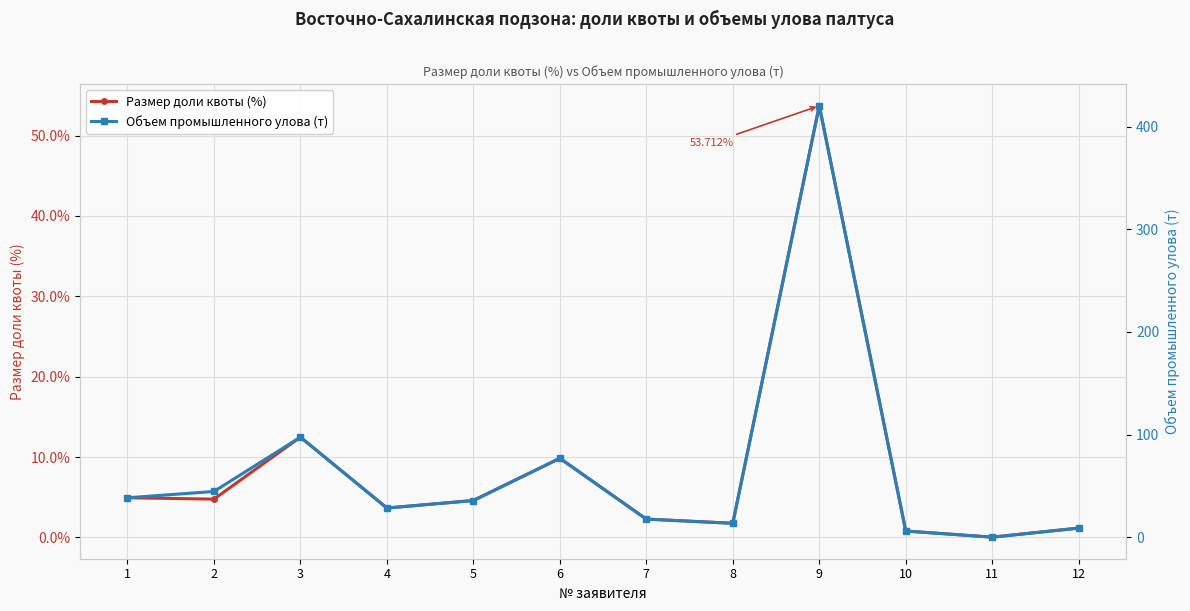

In Размер доли квоты (%), how many points are lower than both neighbors (excluding endpoints)?

4